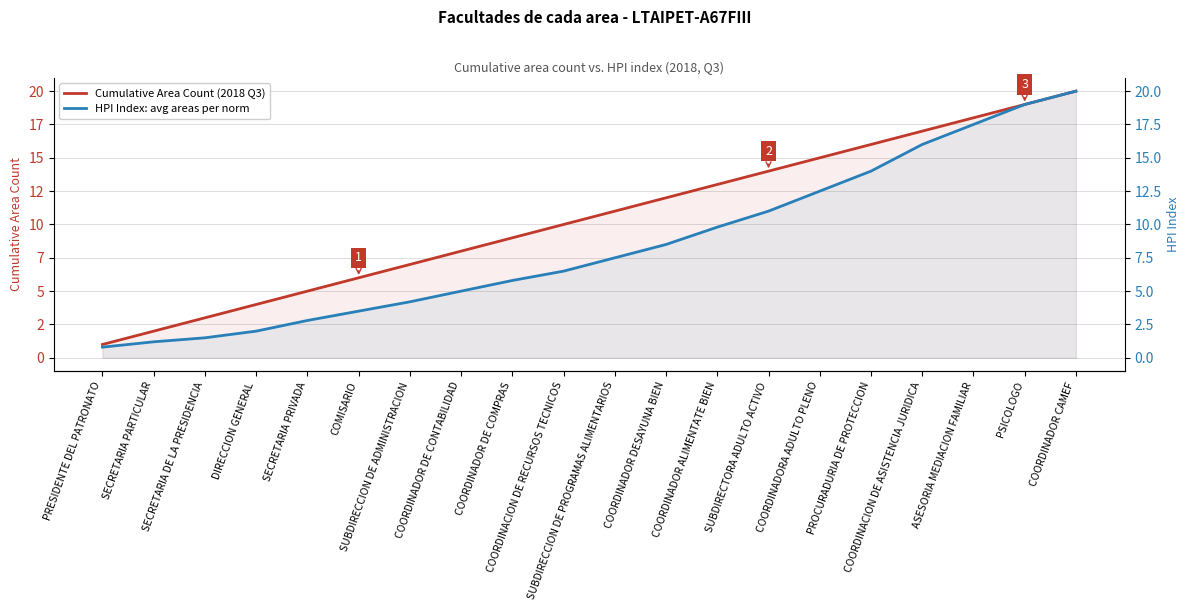

What is the label of the 15th point from the left?

COORDINADORA ADULTO PLENO